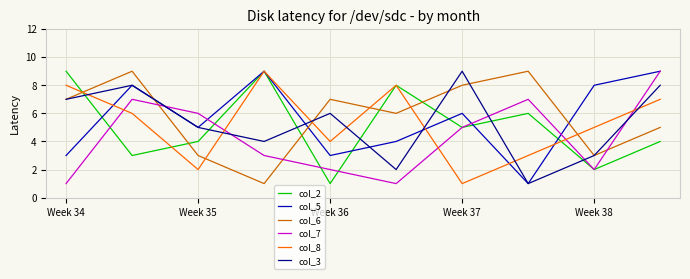

What is the difference between the maximum and second lowest values in the col_7 series?

8